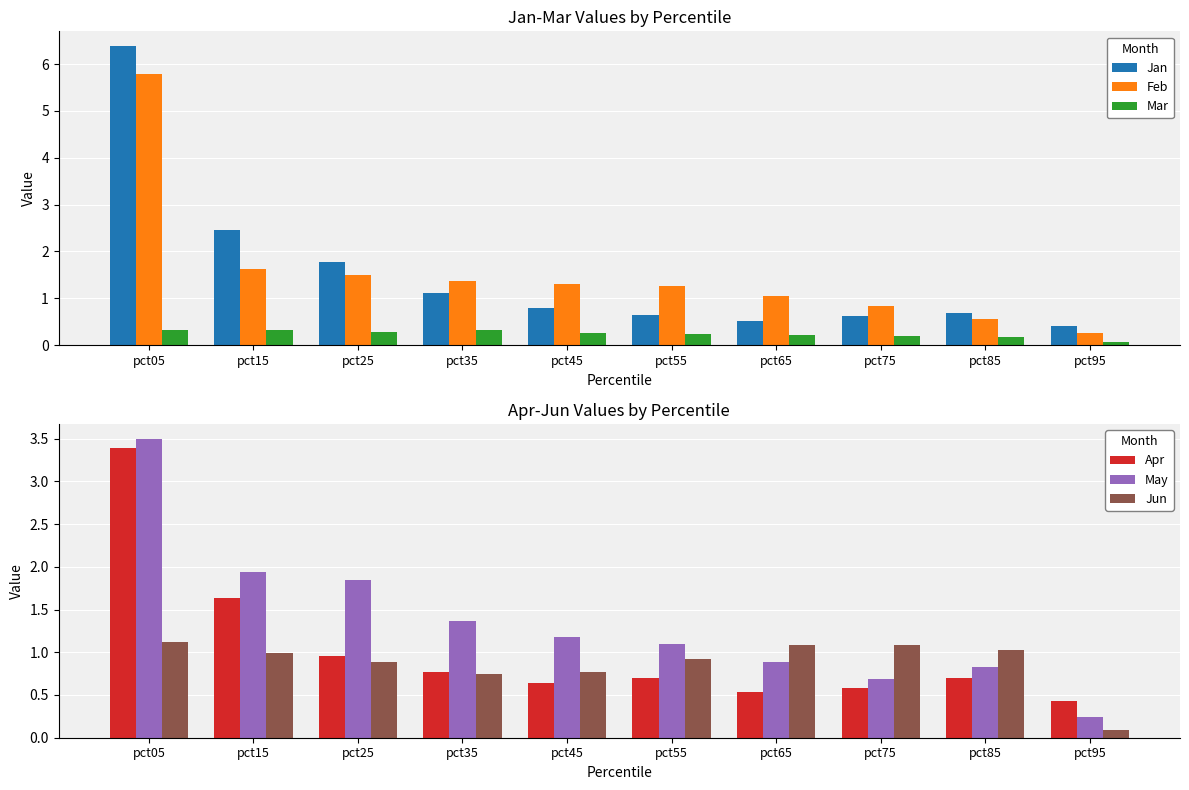

List the series in order of their peak value, lowest first.

Mar, Jun, Apr, May, Feb, Jan